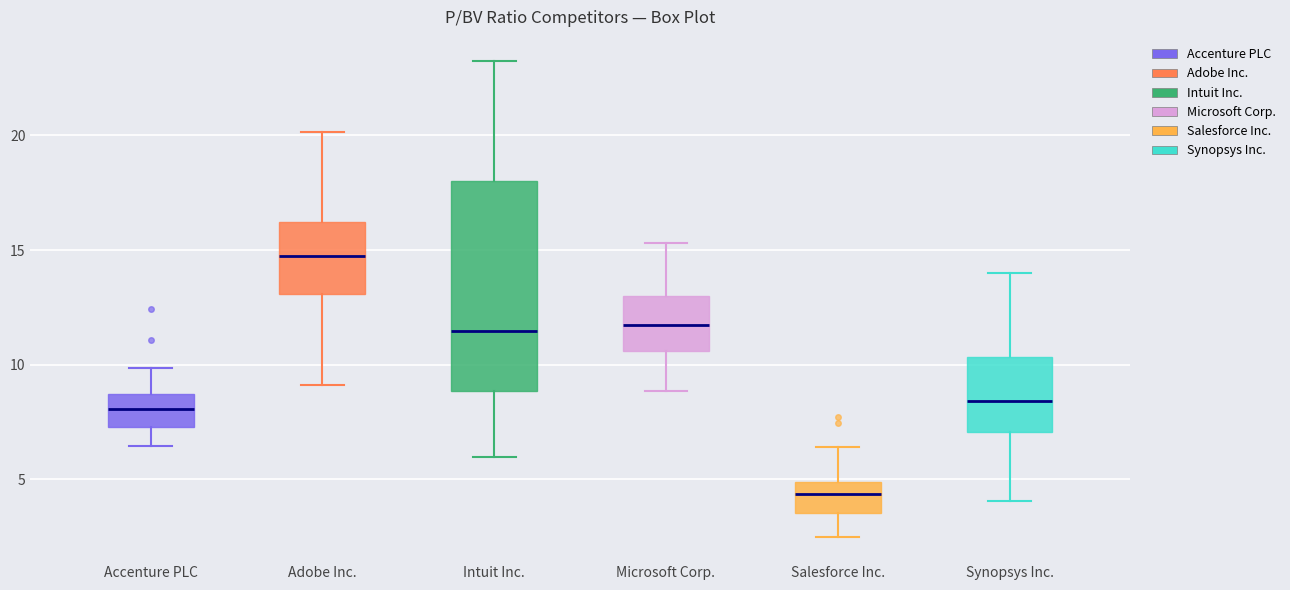

Where is the upper edge of the box for Salesforce Inc. on the y-axis? The values are not printed on the chart, so give them approximately, as read against the axis.

5.0